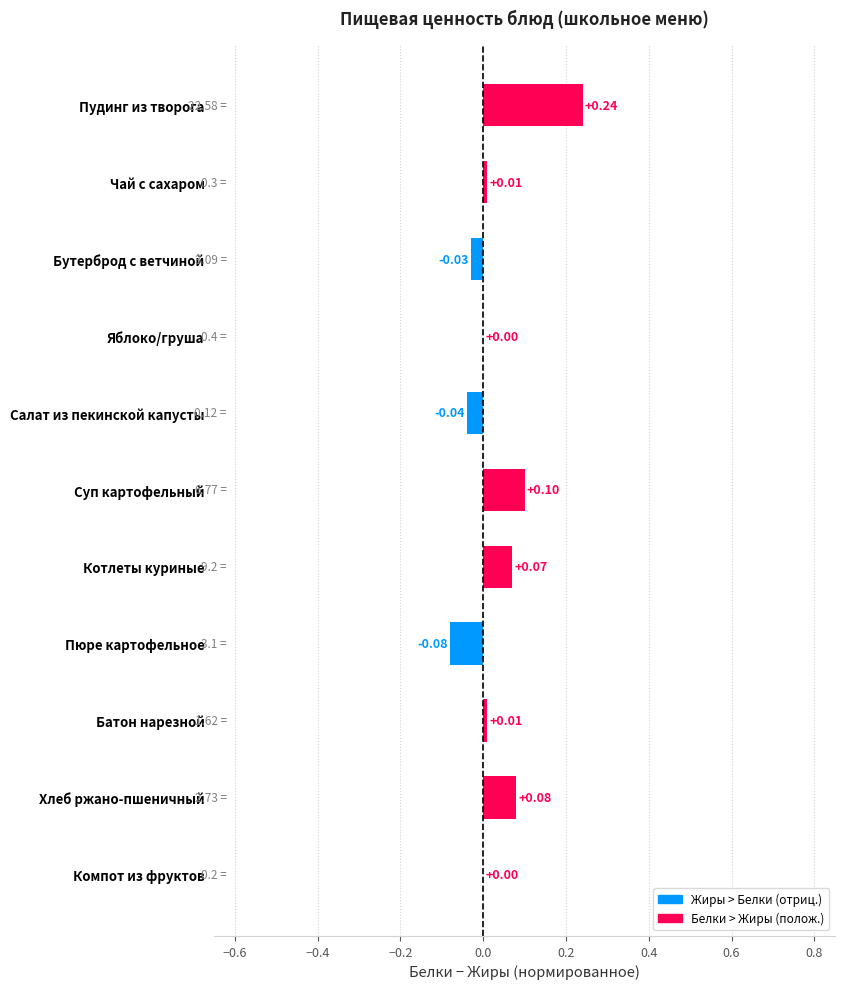

What is the sum of all values?

0.4